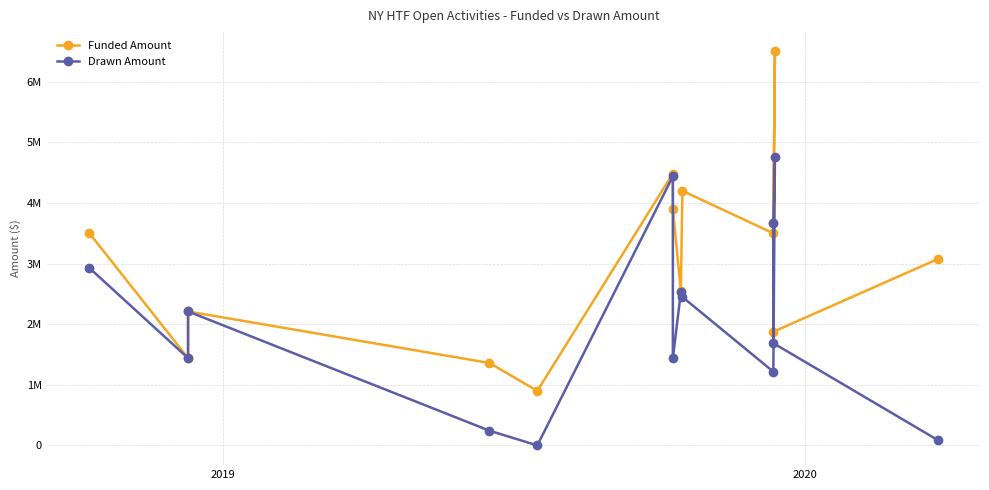

True or false: Funded Amount and Drawn Amount cross at least once.

False